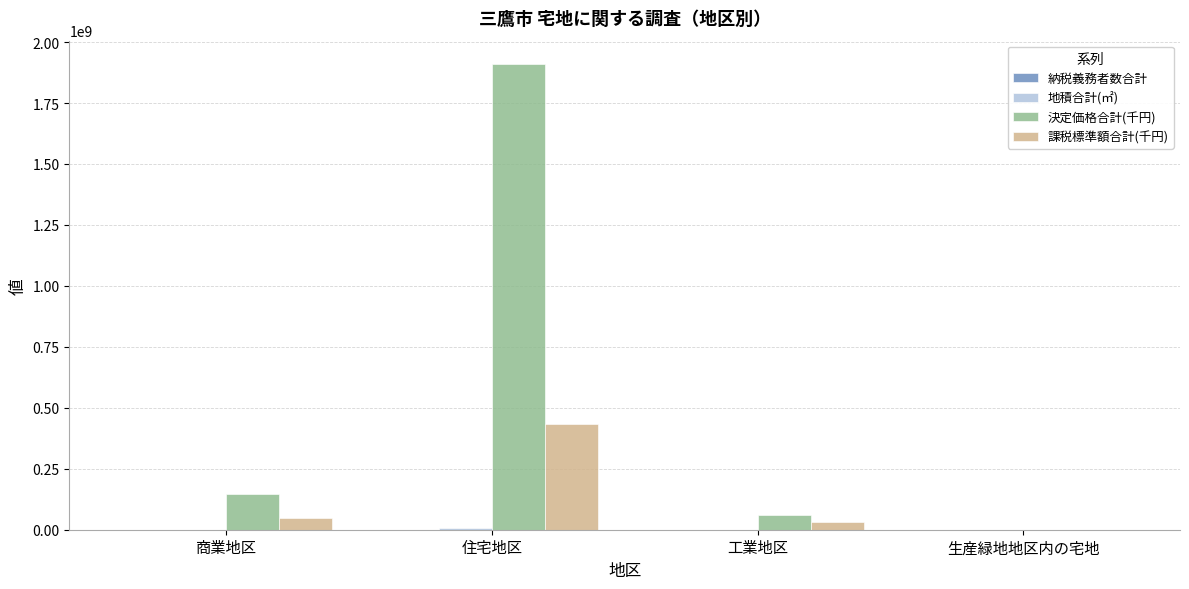

At which category is the sum across all series the highest?

住宅地区